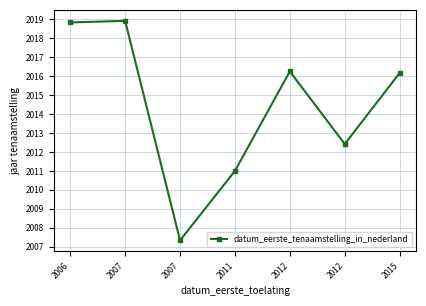

How many values exceed 2016?

4